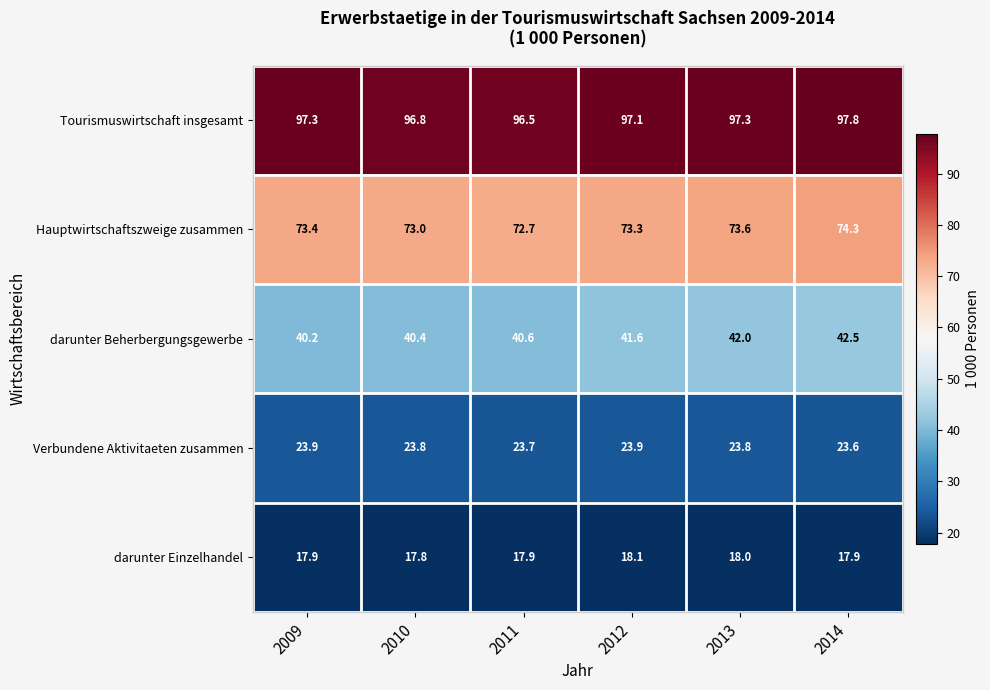

What is the difference between the maximum and minimum values in the Verbundene Aktivitaeten zusammen series?

0.3